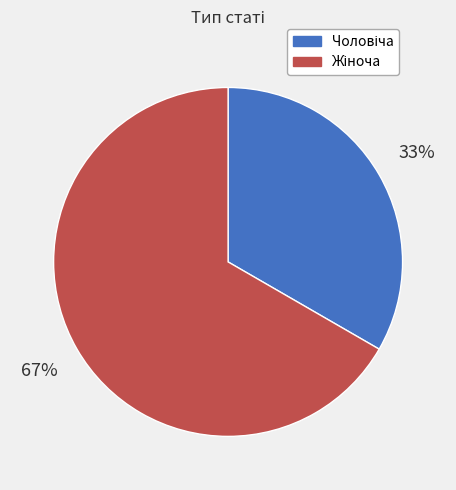

How many slices are in this pie chart?

2